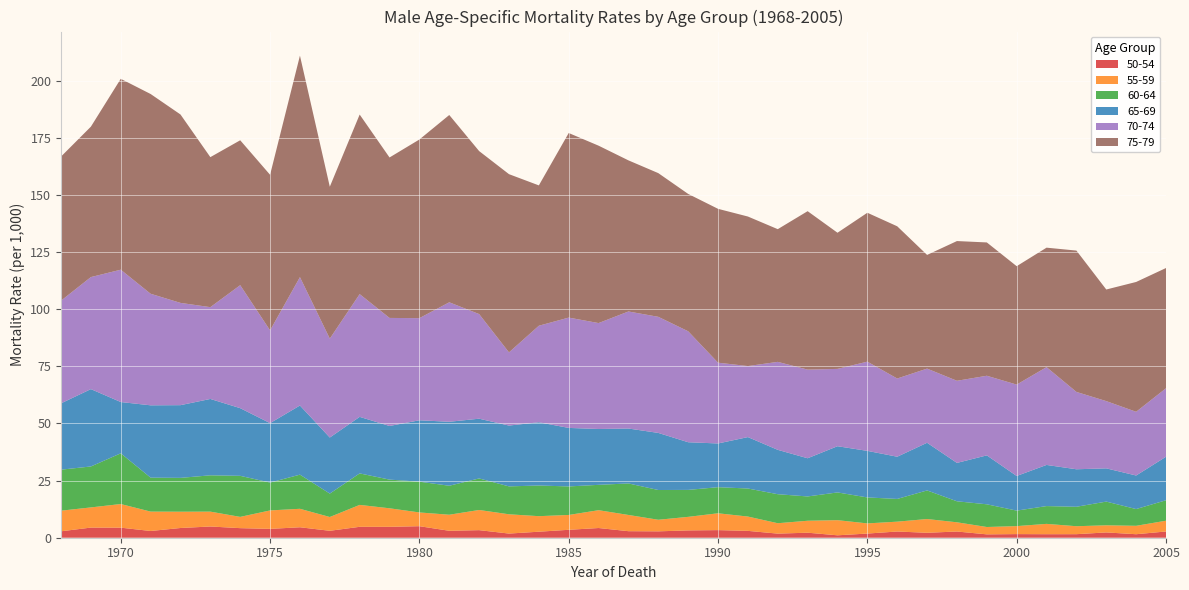

Reading right to left, transcribe all the data shown in this chart.

50-54: 2.7	1.5	2.3	1.6	1.5	1.6	1.5	2.7	2.2	2.7	1.8	1.1	2.2	1.8	3.0	3.3	3.2	2.8	2.9	4.2	3.5	2.6	1.8	3.3	3.0	5.0	4.8	4.8	3.0	4.6	3.9	4.2	4.9	4.3	2.9	4.4	4.4	2.8
55-59: 4.7	3.7	3.1	3.5	4.5	3.5	3.2	4.0	6.0	4.3	4.4	6.6	5.2	4.5	6.3	7.4	5.9	5.1	7.1	7.8	6.5	6.8	8.4	8.8	7.0	6.0	8.1	9.6	6.0	8.1	8.1	4.9	6.5	7.1	8.5	10.3	8.8	9.0
60-64: 8.9	7.3	10.4	8.5	7.8	6.8	9.9	9.2	12.5	9.9	11.4	12.1	10.6	12.7	12.3	11.4	11.8	13.0	13.8	11.1	12.5	13.4	12.2	13.8	12.7	13.5	12.5	13.8	10.2	14.9	12.2	18.0	15.9	14.8	14.8	22.2	17.9	17.9
65-69: 19.0	14.7	14.5	16.4	18.0	15.2	21.4	16.8	20.9	18.5	20.4	20.2	16.7	19.4	22.5	19.1	20.8	25.0	24.0	24.4	25.6	27.7	26.6	26.1	28.0	26.9	23.5	24.7	24.5	30.2	26.0	29.6	33.4	31.8	31.6	22.4	33.8	29.0
70-74: 30.0	27.9	29.4	33.8	42.8	40.0	34.8	35.9	32.4	34.2	39.0	33.8	38.8	38.5	31.1	35.3	48.5	50.8	51.2	46.3	48.3	42.2	32.0	45.8	52.3	44.7	47.3	53.7	43.3	56.2	40.6	53.8	40.2	44.7	48.8	57.9	49.0	44.9
75-79: 52.6	56.8	48.8	61.8	52.3	51.8	58.3	61.1	49.7	66.6	65.1	59.6	69.3	58.0	65.4	67.3	60.1	62.9	66.1	77.6	80.7	61.4	78.0	71.3	81.9	78.1	70.2	78.5	66.4	96.9	68.1	63.4	65.6	82.4	87.4	83.5	65.8	63.0